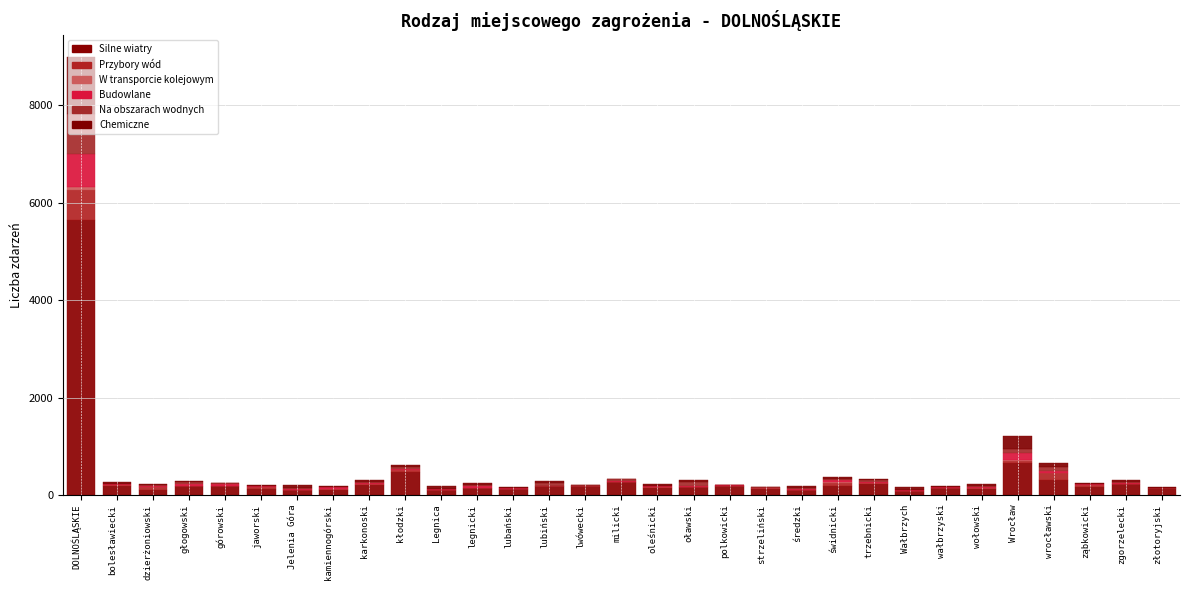

Are the bars horizontal?

No